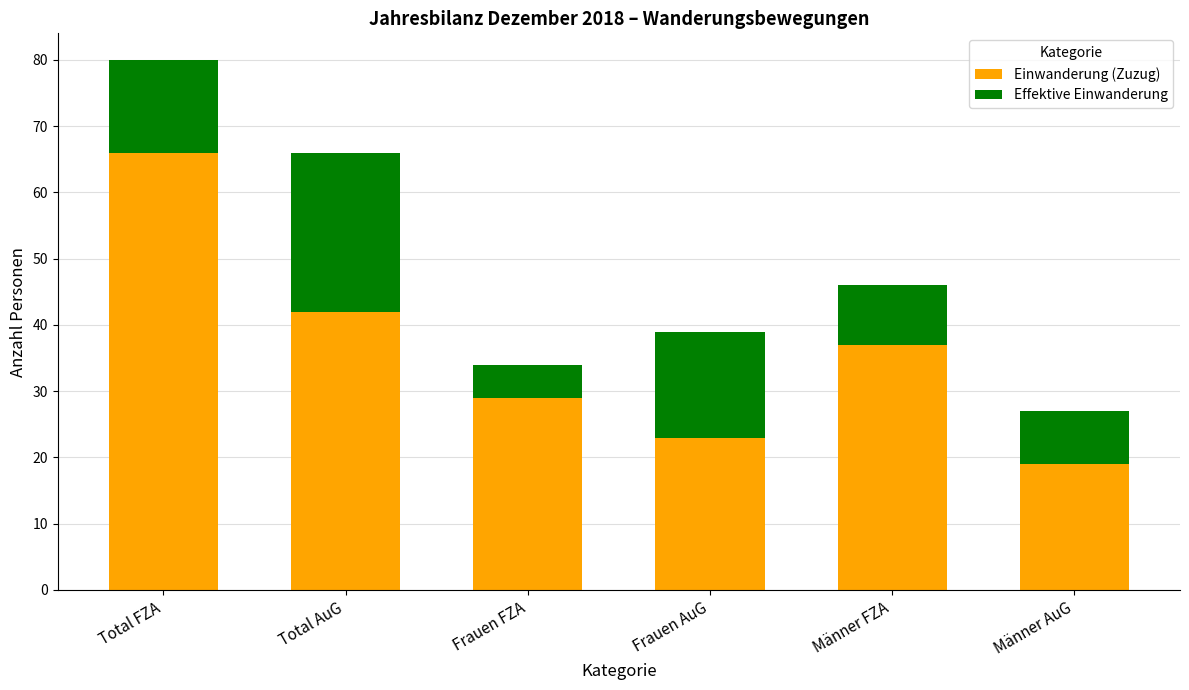

What is the average value of the Einwanderung (Zuzug) series?

36